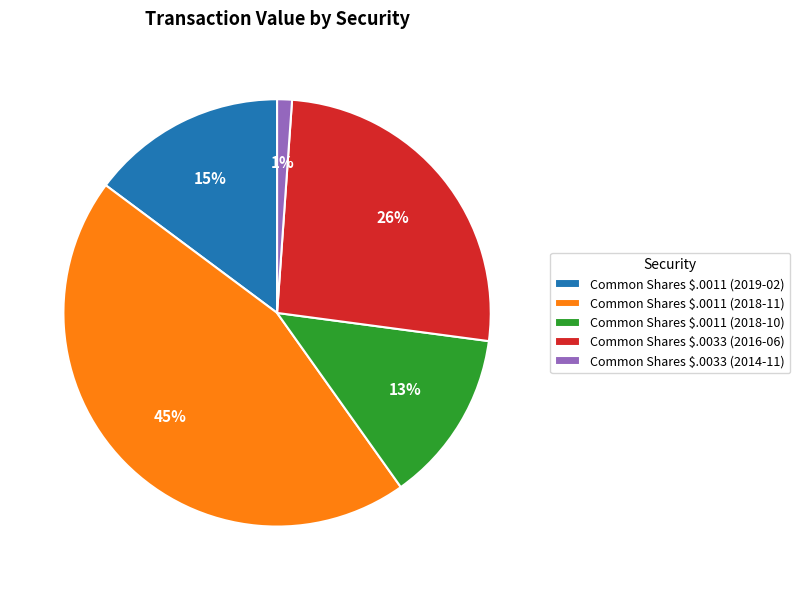

Rank the categories by value from highest to lowest.

Common Shares $.0011 (2018-11), Common Shares $.0033 (2016-06), Common Shares $.0011 (2019-02), Common Shares $.0011 (2018-10), Common Shares $.0033 (2014-11)